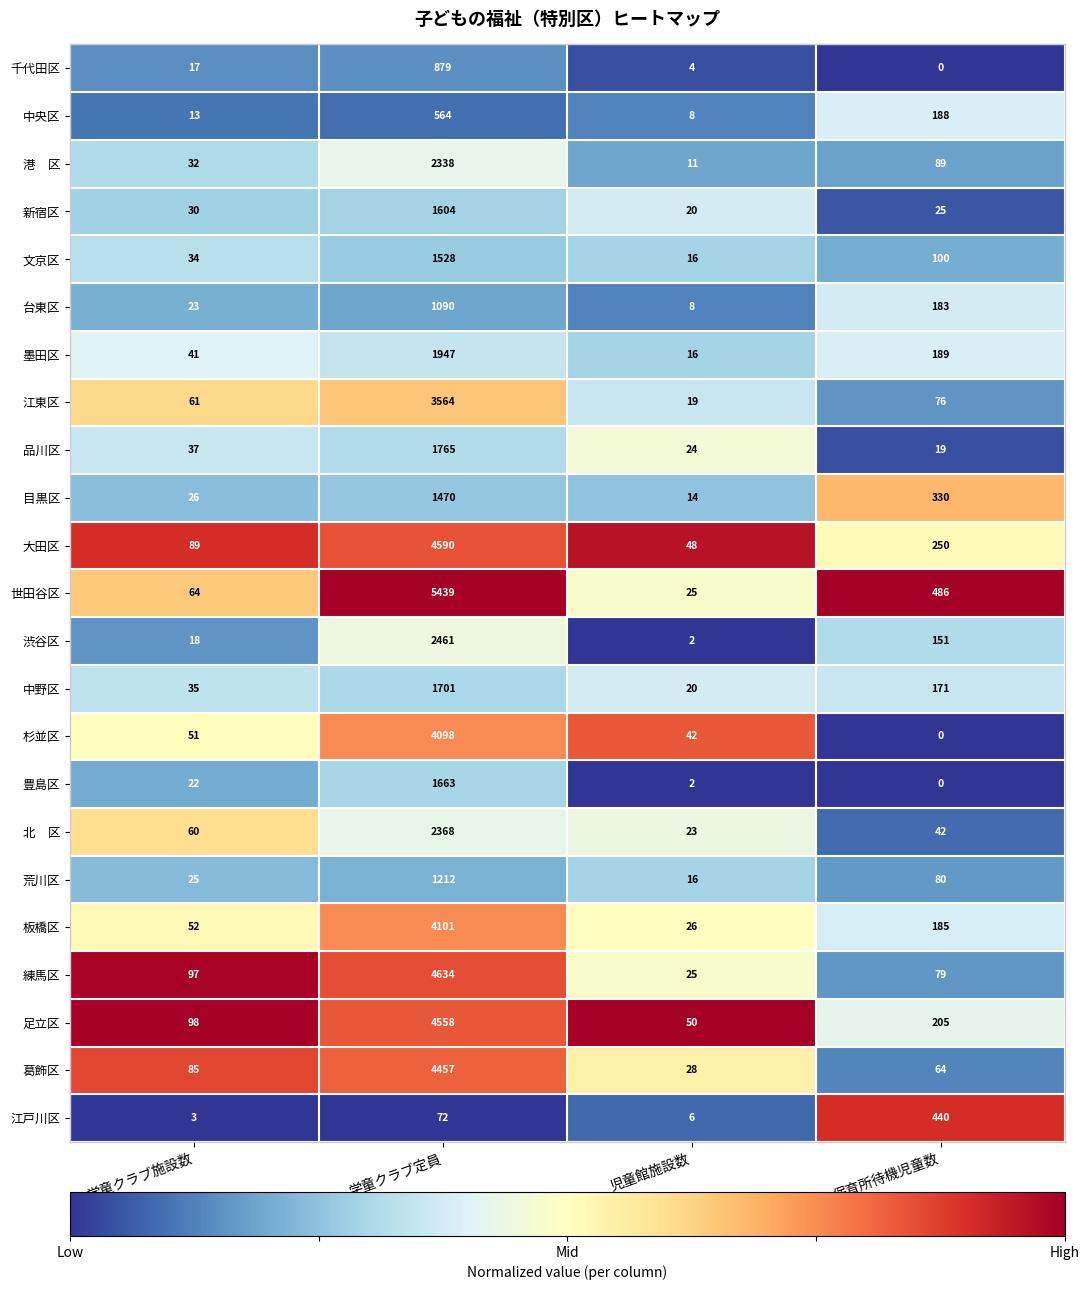

Which series has the largest total across all categories?

世田谷区